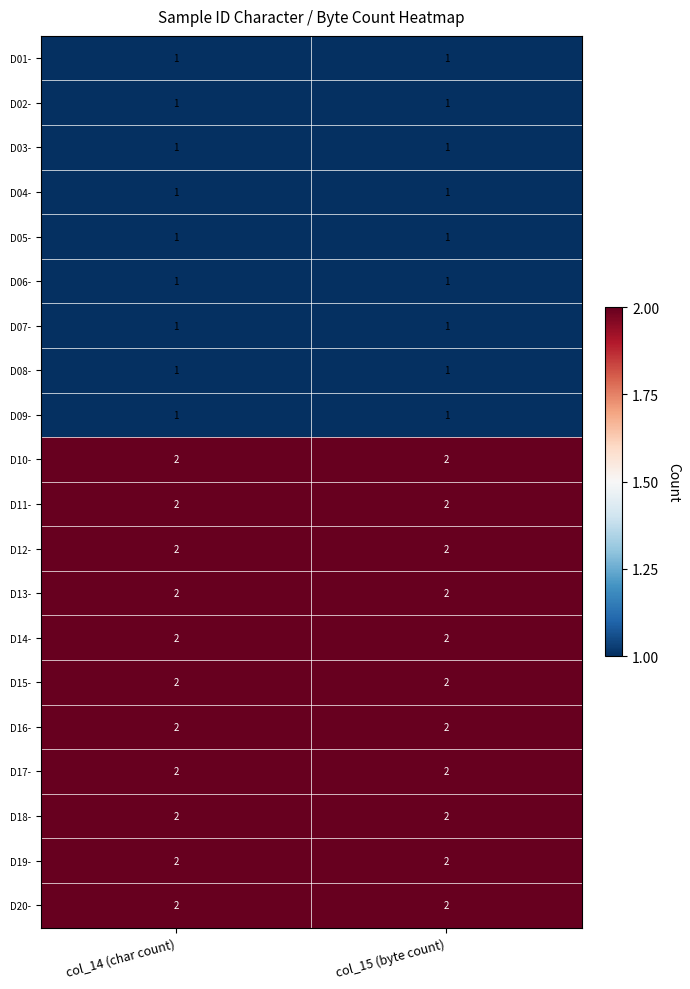

The value of D06- at col_14 (char count) is 1. True or false?

True